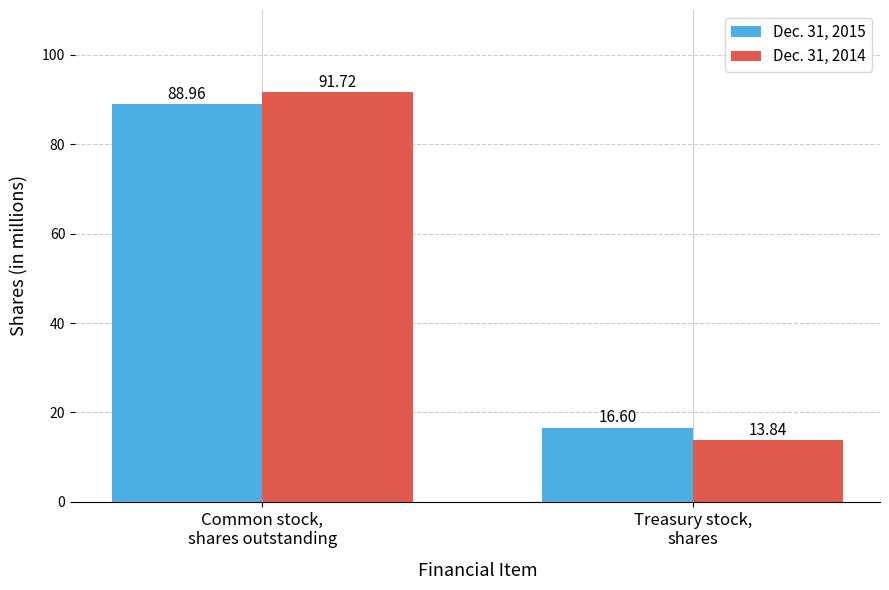

At how many categories does at least one series exceed 26?

1